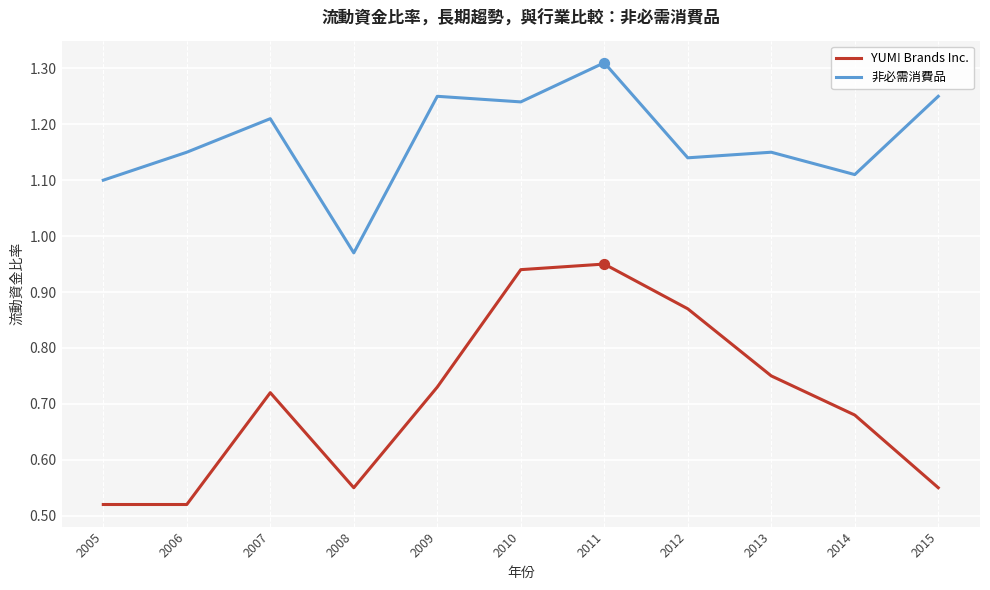

At which category is the sum across all series the highest?

2011